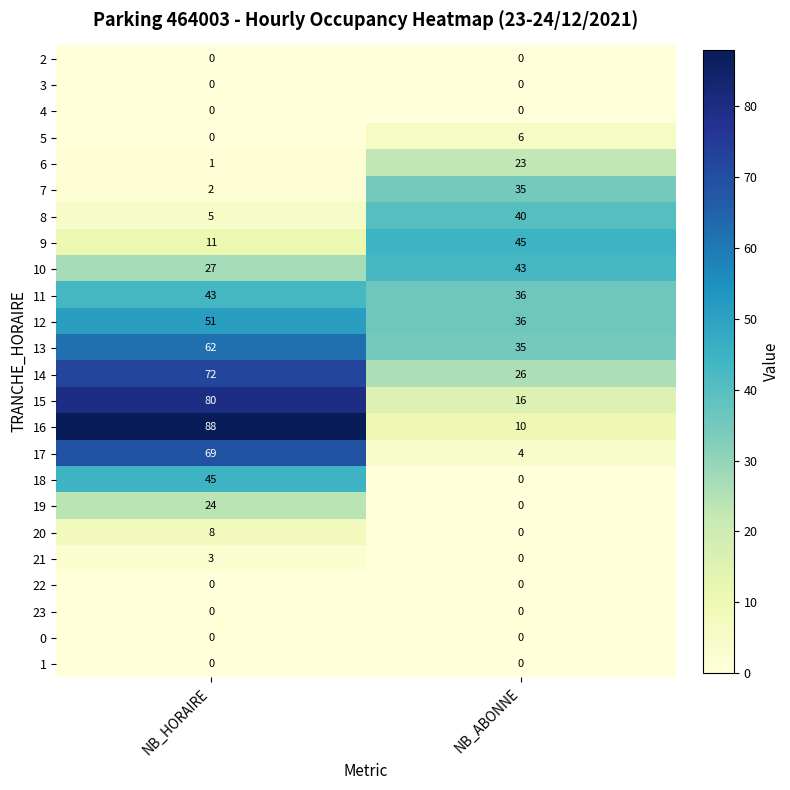

Is it true that 12 equals 18 at NB_HORAIRE?

False